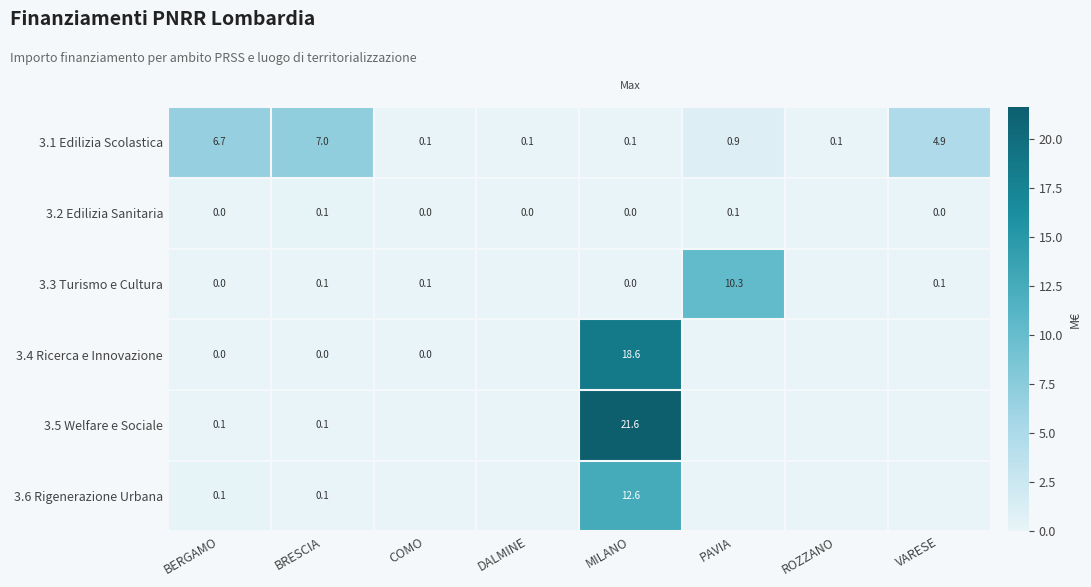

The value of 3.2 Edilizia Sanitaria at BRESCIA is 0.1. True or false?

True